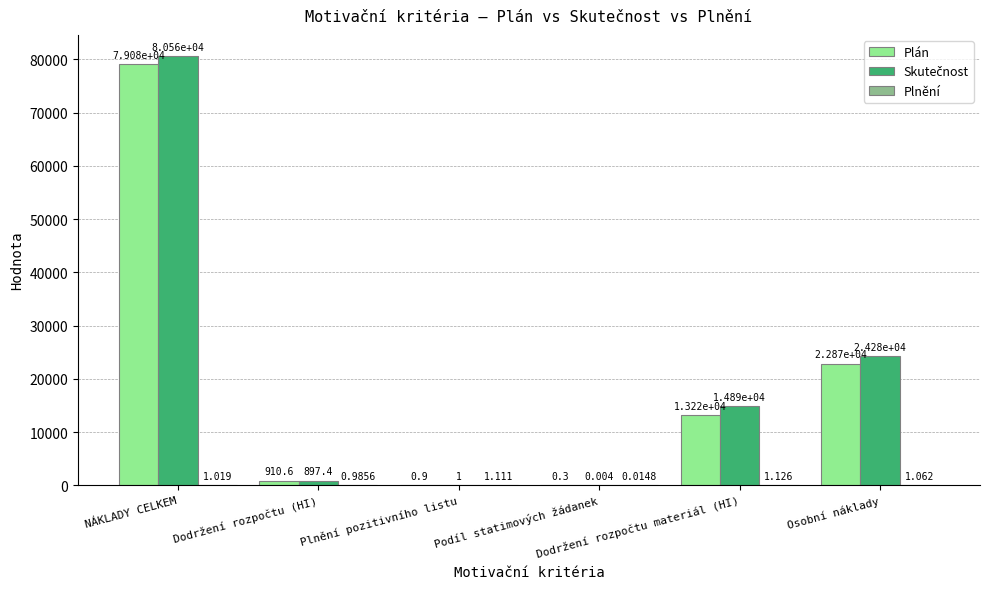

Rank the series by their maximum value, from lowest to highest.

Plnění, Plán, Skutečnost